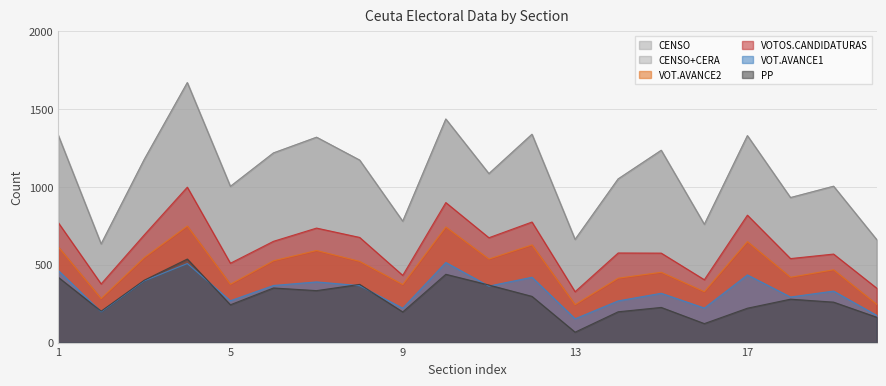

Which series has the largest range (max minus min)?

CENSO